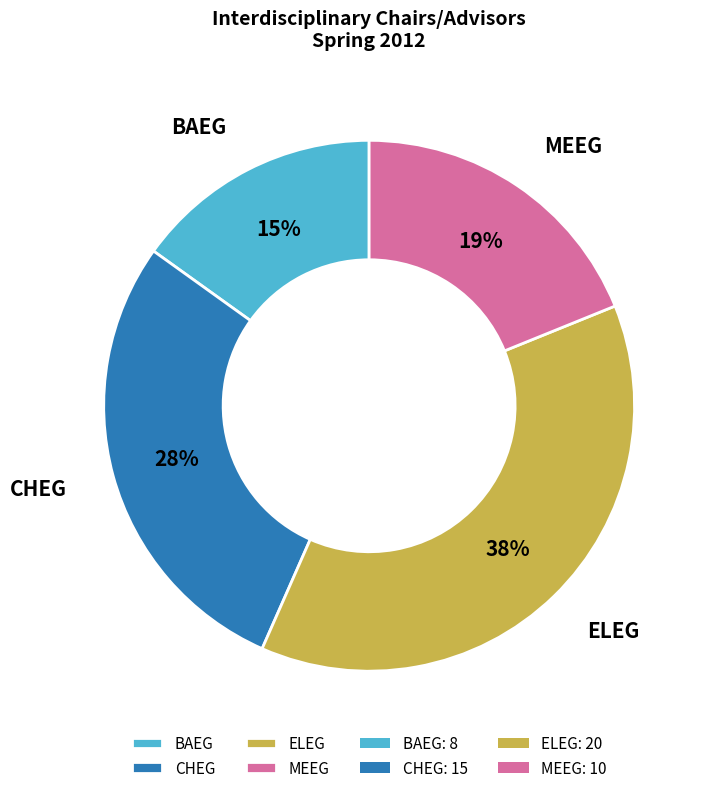

To the nearest percent, what percentage of the pie is MEEG?

19%